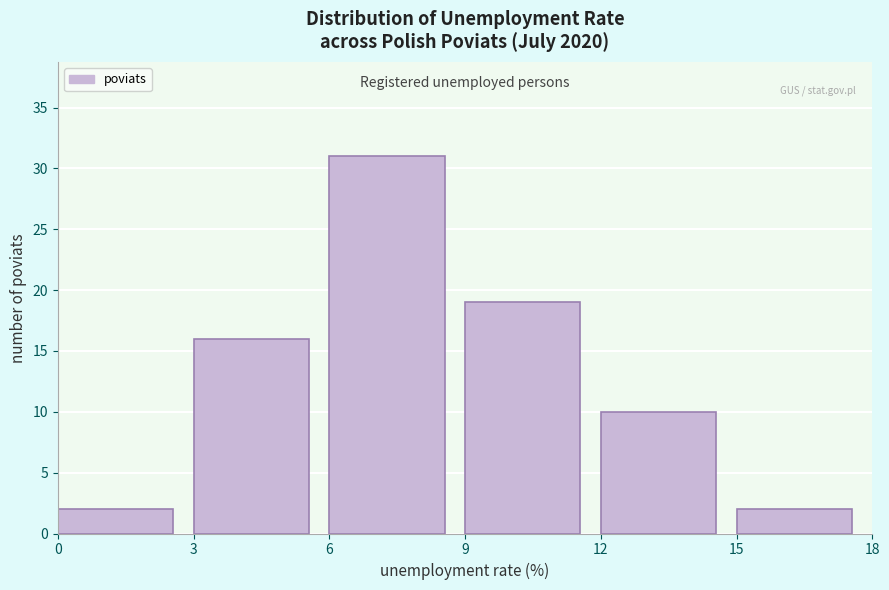

Over which range of the x-axis is the bar tallest?

6 to 9